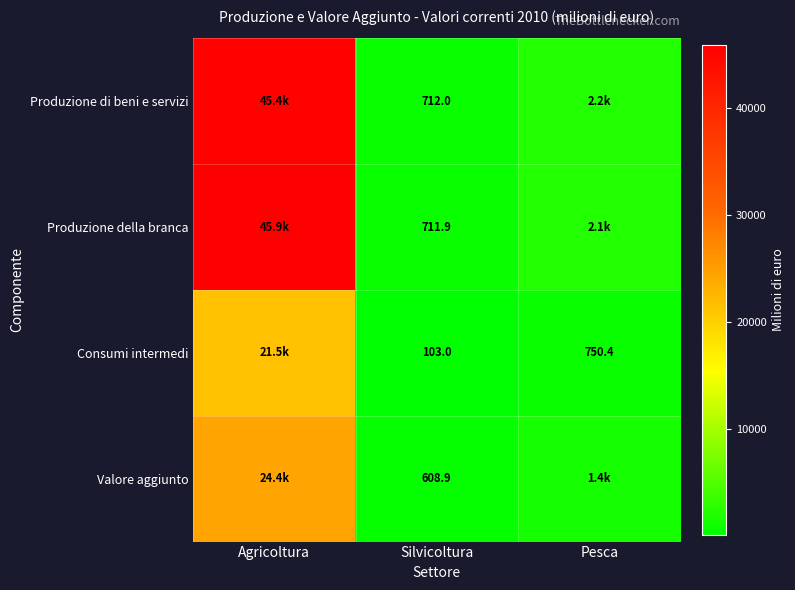

Count the number of categories in the chart.

3